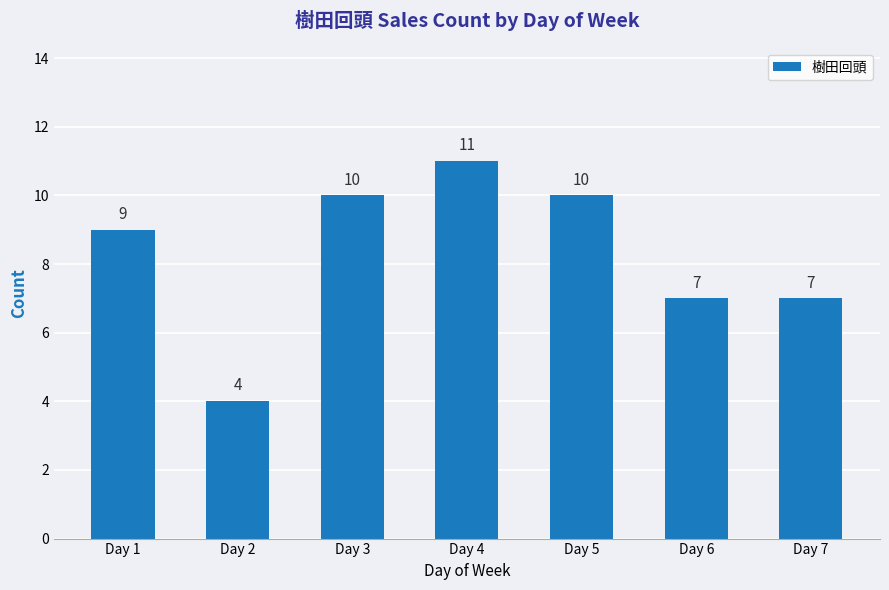

What is the change in value from Day 2 to Day 7?

+3